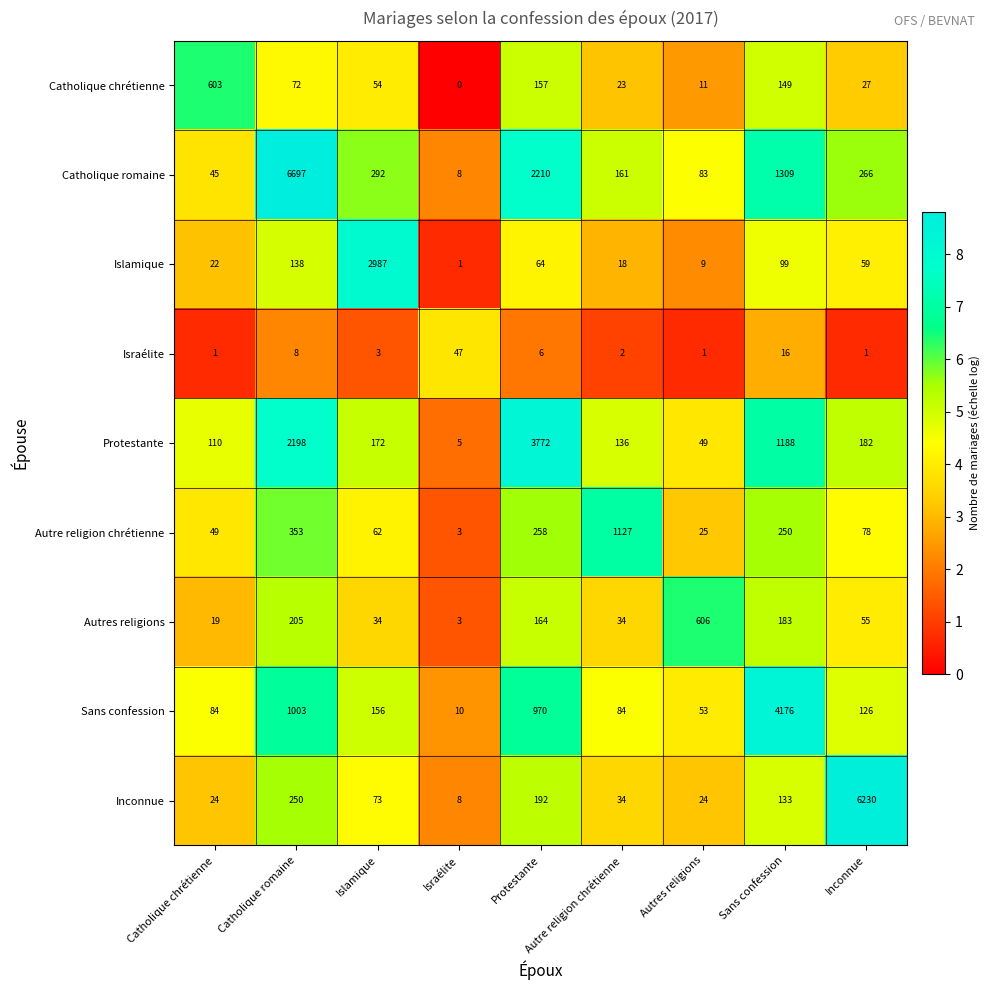

What is the sum of the Catholique romaine values at Israélite and Catholique chrétienne?

53